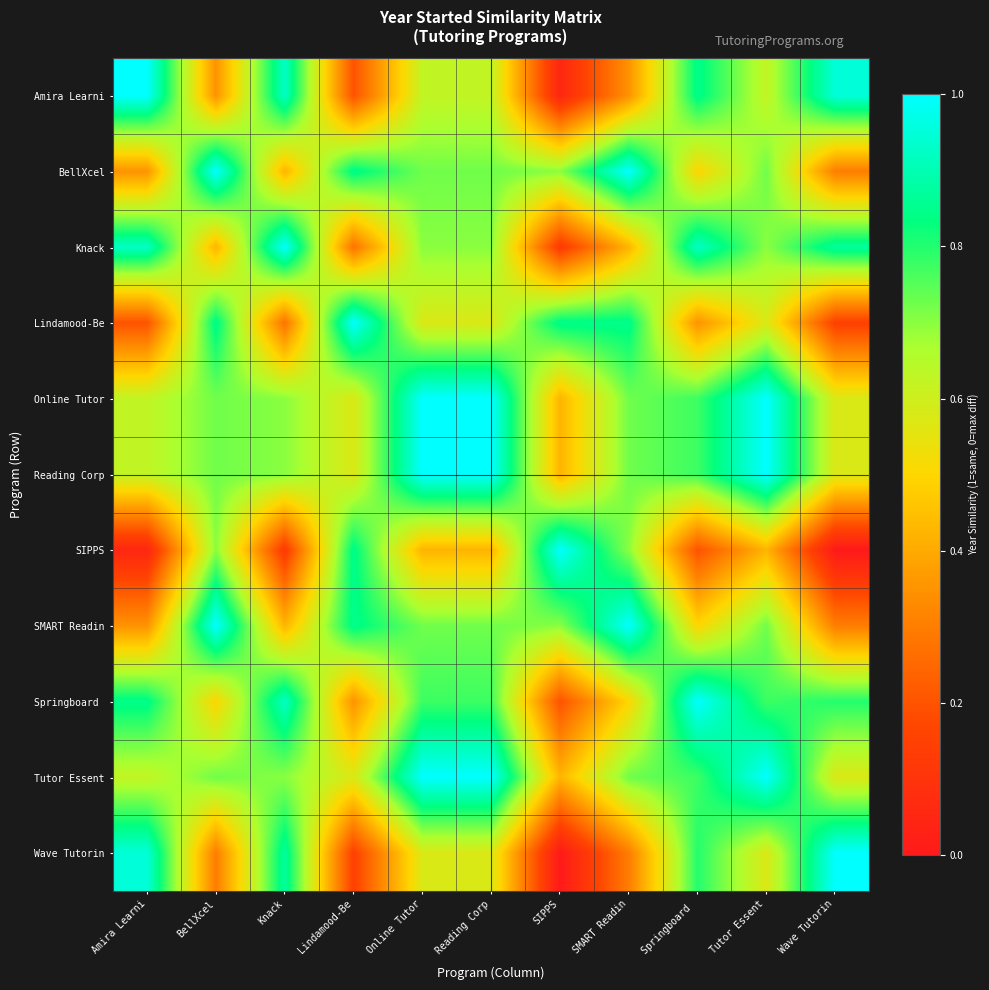

What is the spread (max minus min) of values at Reading Corp?

0.6